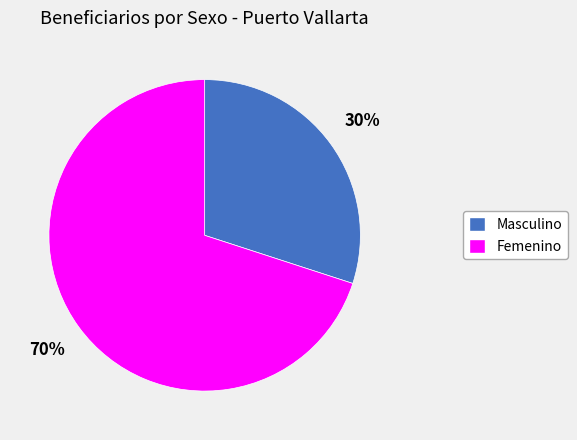

Is it true that Femenino is 76% of the pie?

False